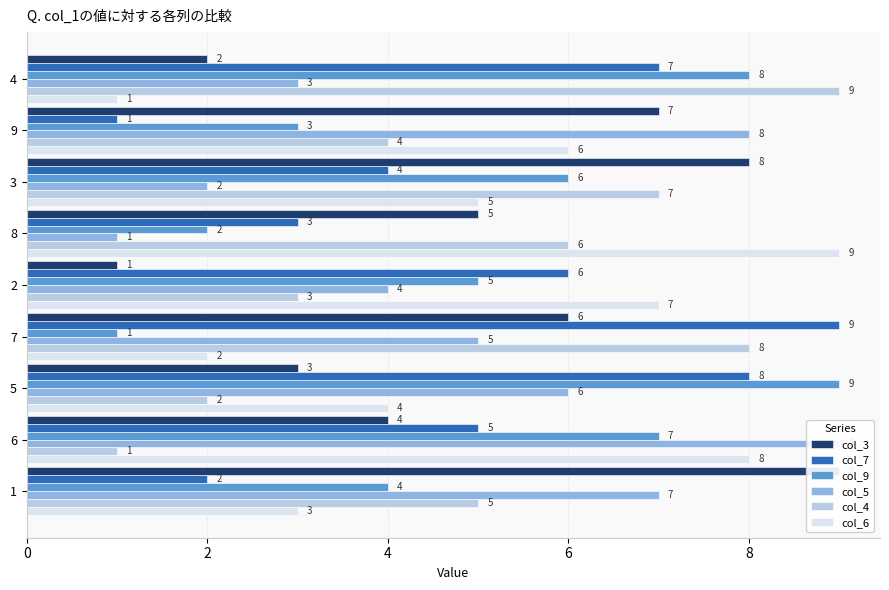

How many bars are there in total?

54